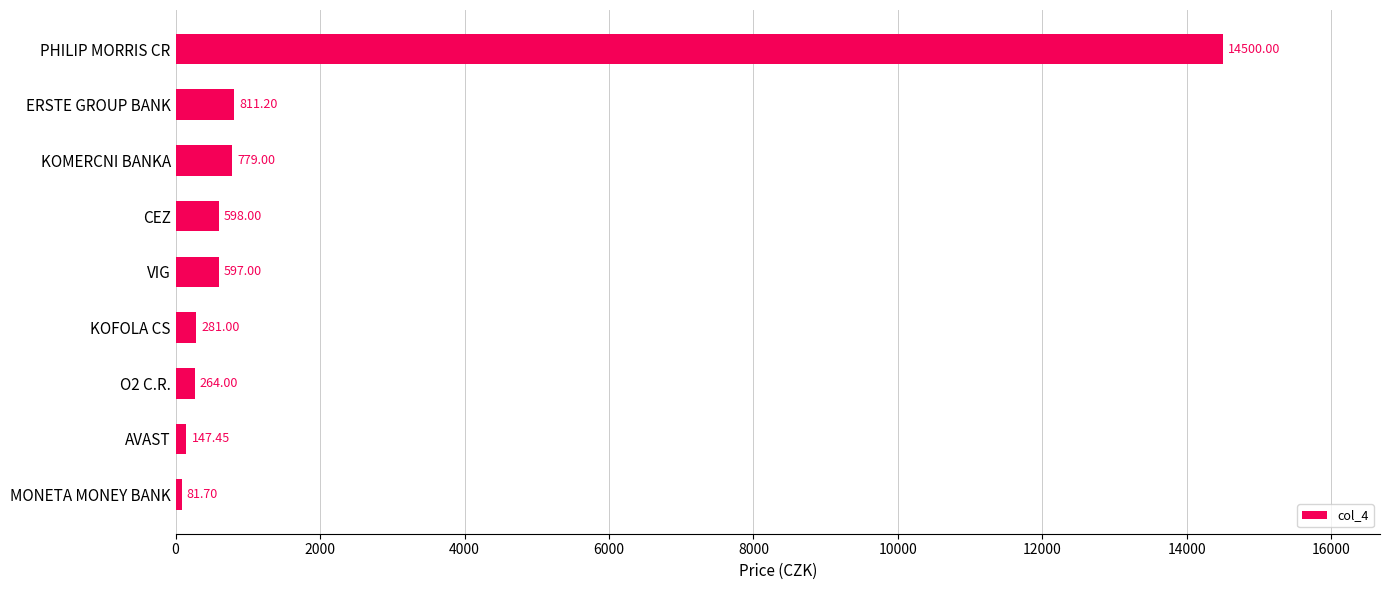

How many series are shown in this chart?

1